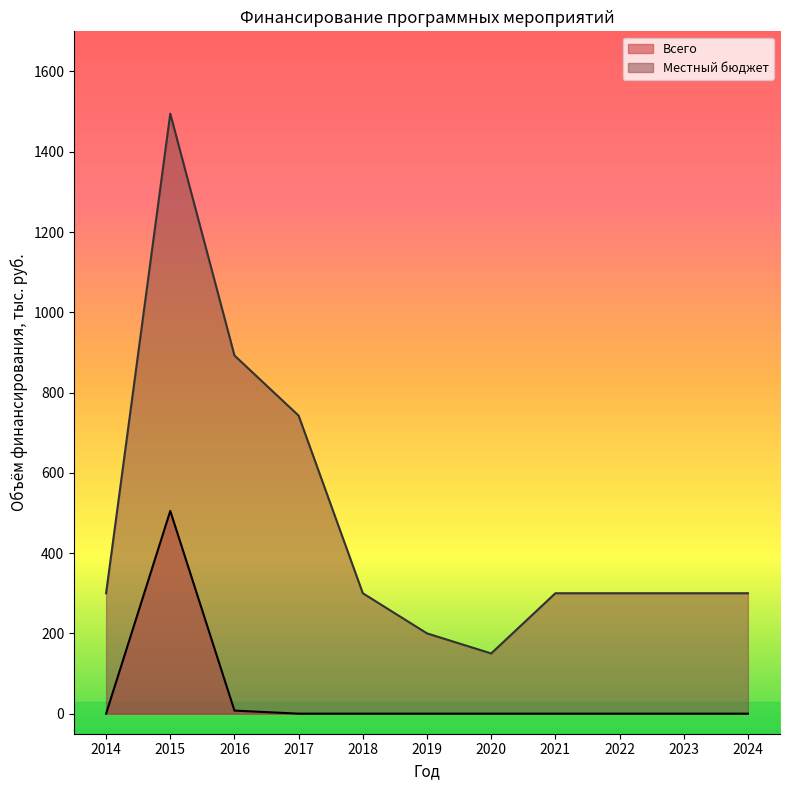

Between 2022 and 2024, which series saw the biggest shift?

Всего